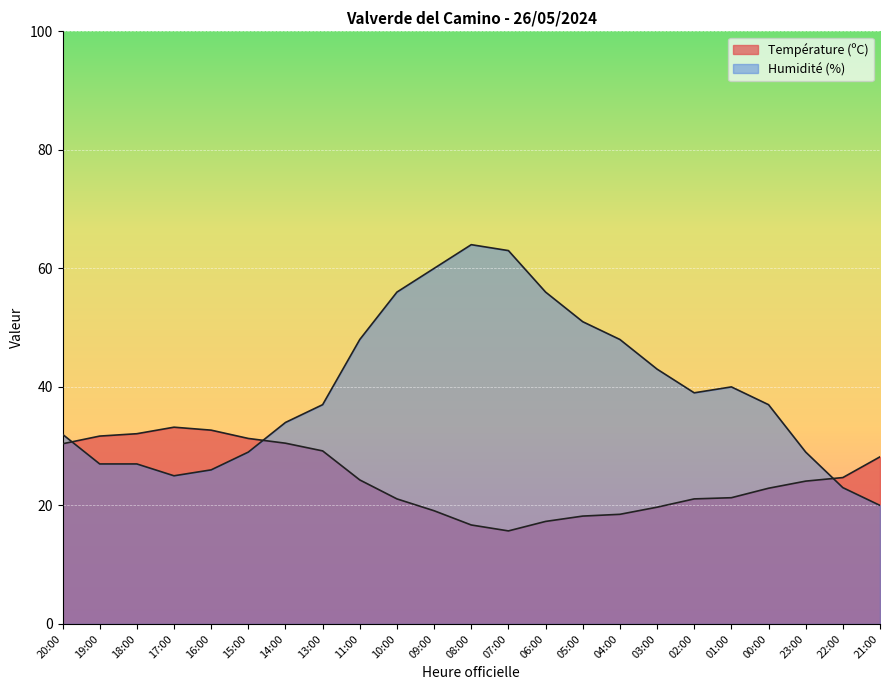

Read the Température (ºC) value at 07:00.

15.7